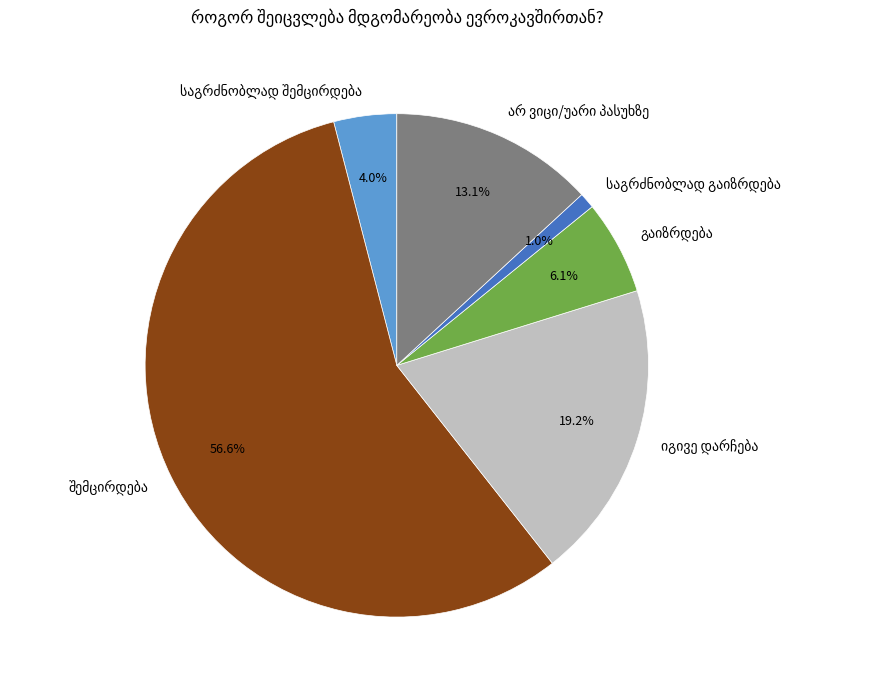

Does any single category account for the majority?

Yes